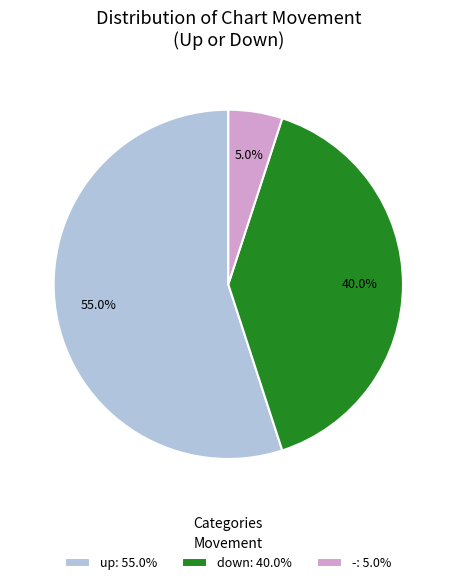

Combined, do down and - account for over 50%?

No